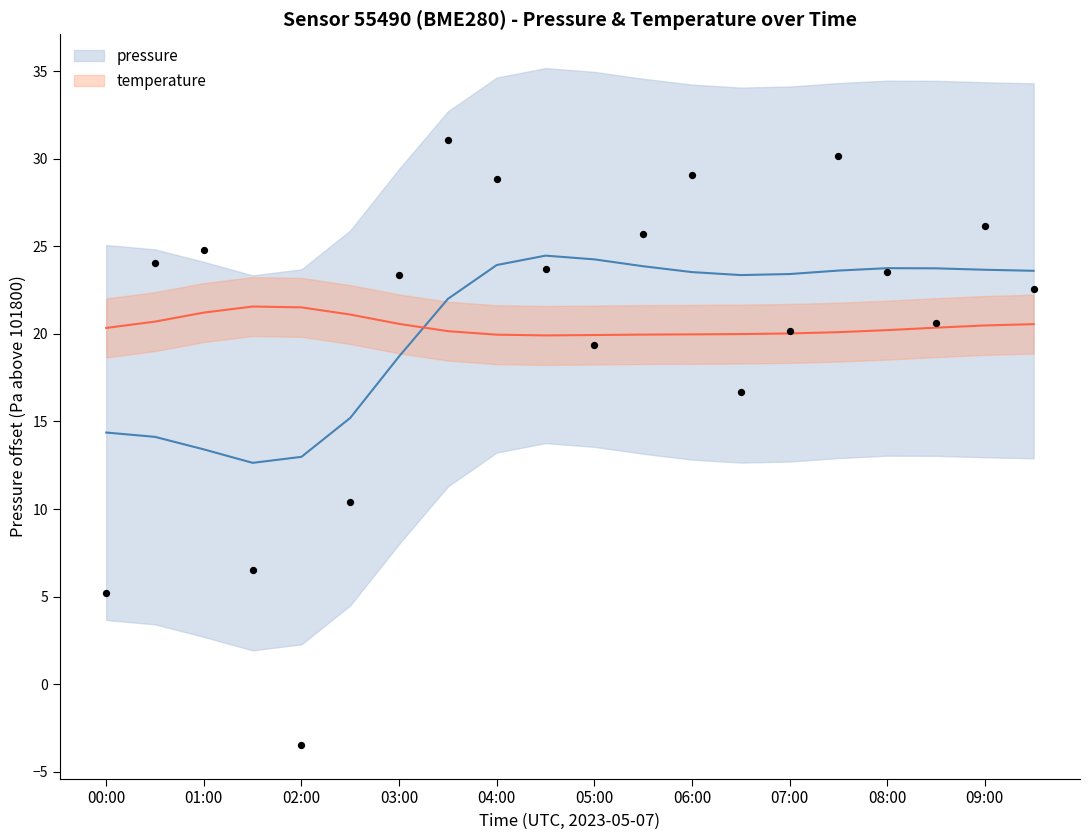

Which has a higher value, temperature or 18?

18